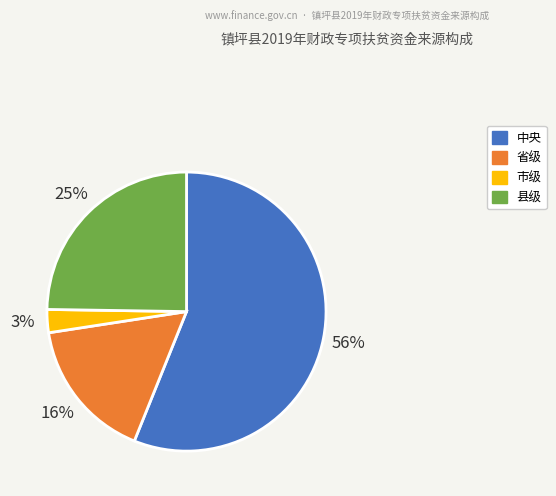

How many slices are in this pie chart?

4